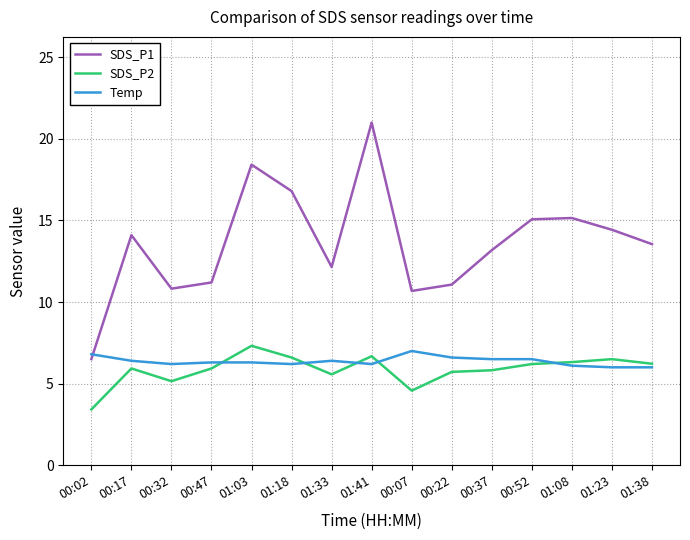

What is the sum of all SDS_P1 values?

204.1